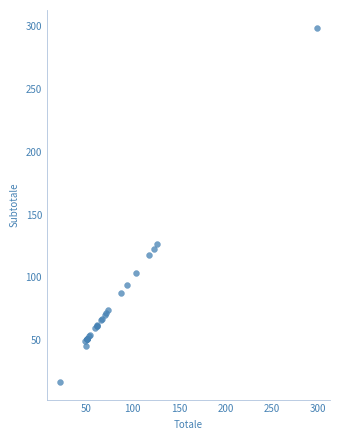

What Y value in the scatter plot is closest to 157?

126.6